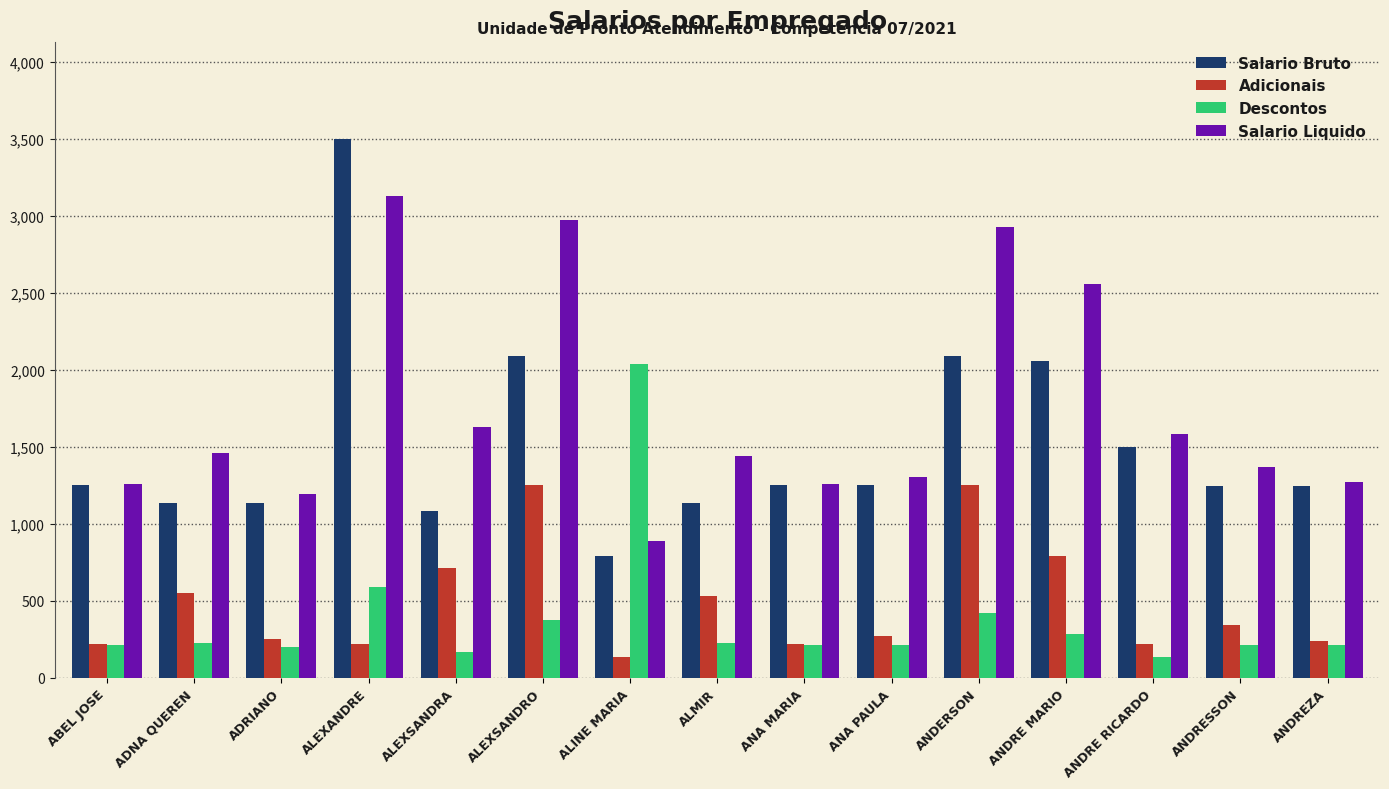

What value does the Adicionais series have at ANDERSON?

1256.0